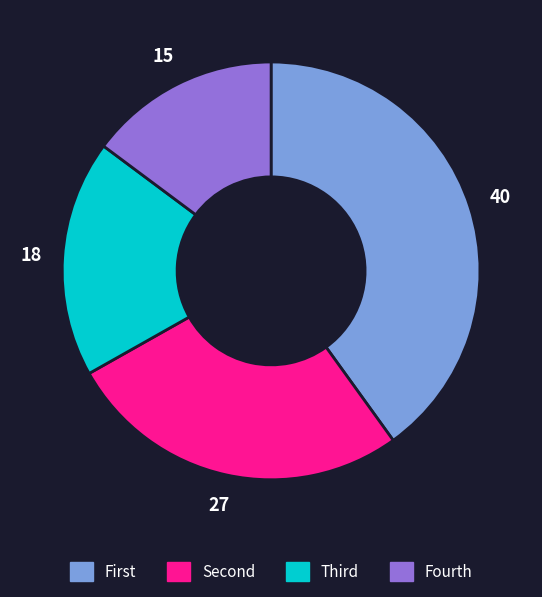

Does any single category account for the majority?

No